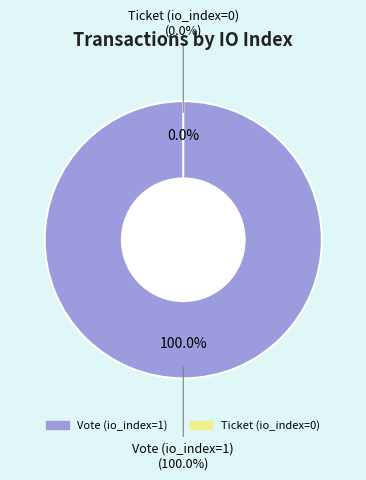

Rank the categories by value from lowest to highest.

Ticket (io_index=0), Vote (io_index=1)